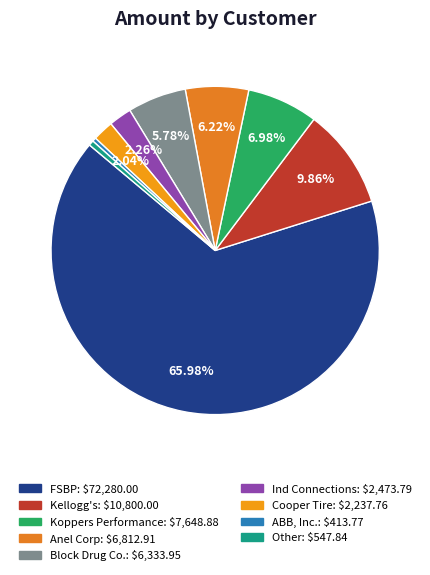

Count the number of slices in the pie.

9